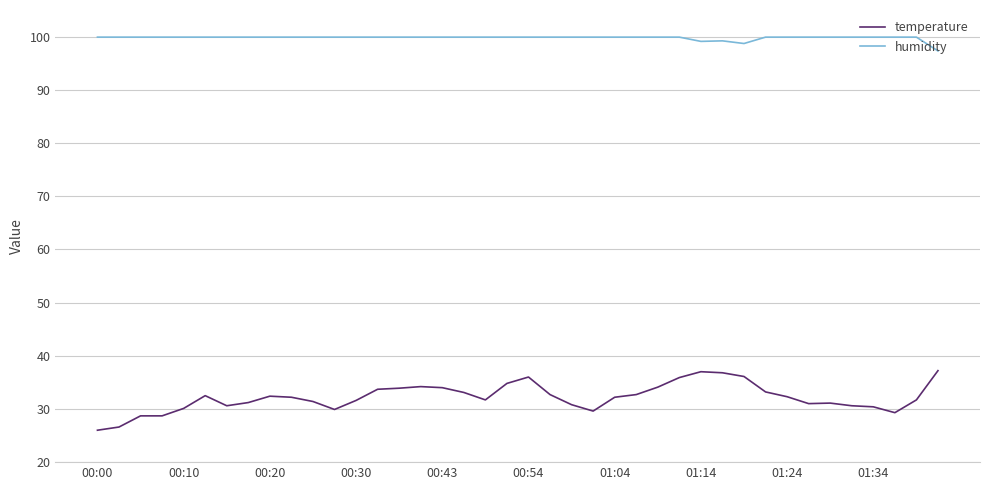

What is the greatest value displayed?

99.9